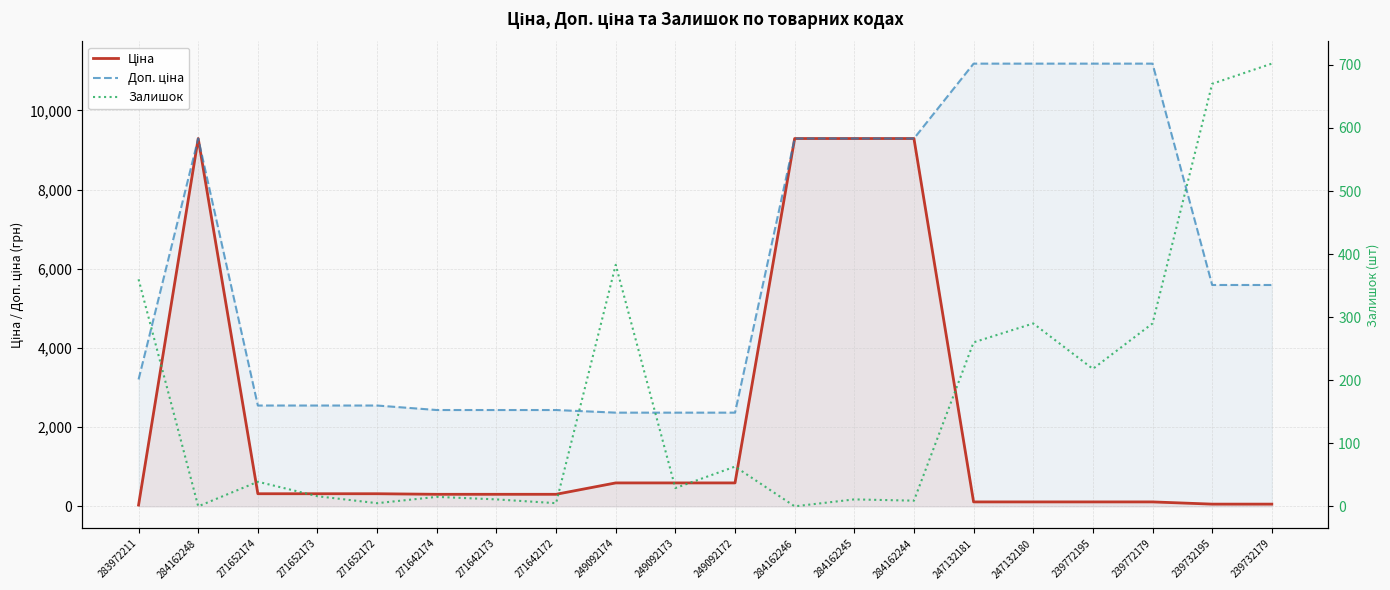

What is the approximate value of Залишок at 271642174?

15.0